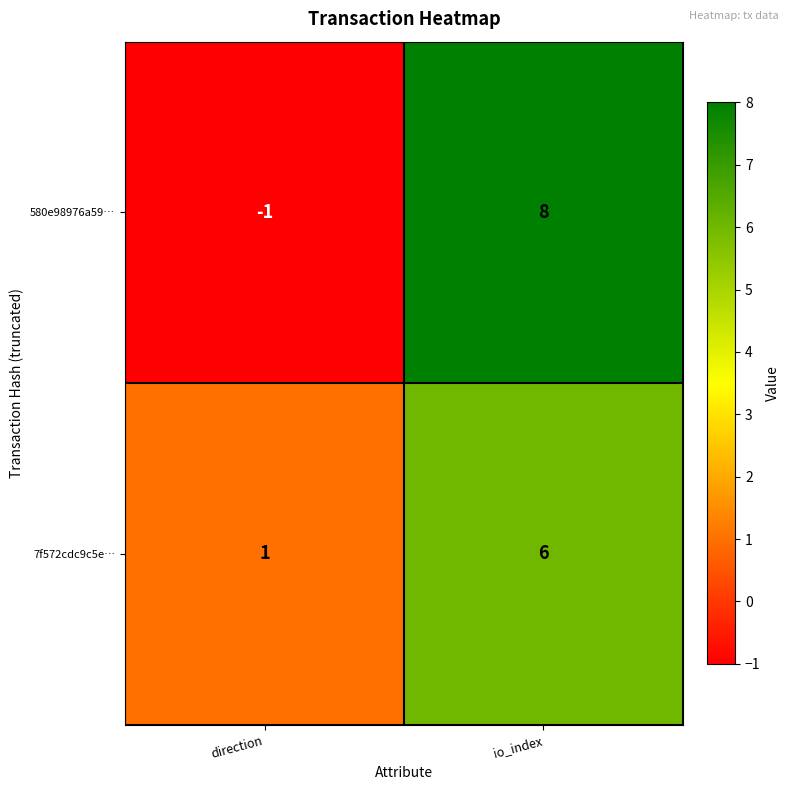

The value of 7f572cdc9c5e… at io_index is 6. True or false?

True